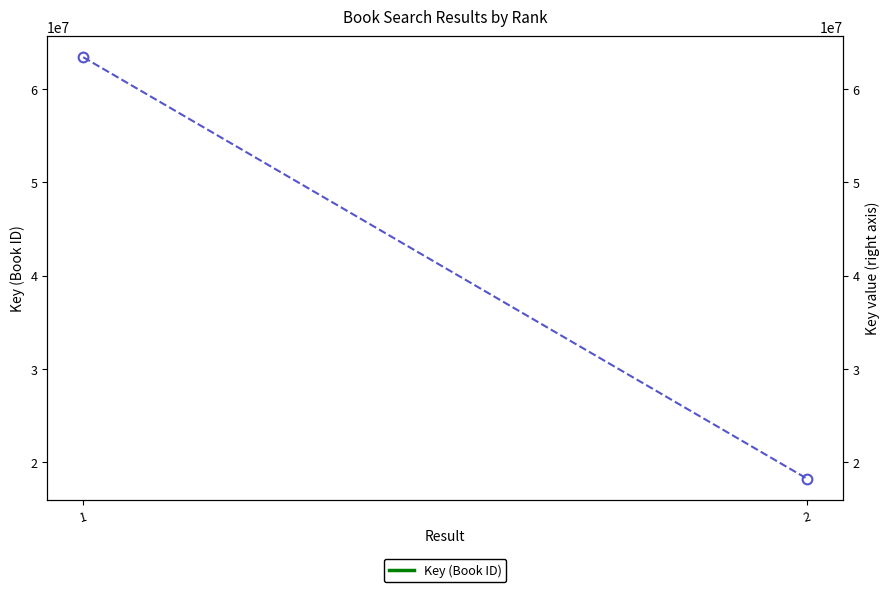

What is the value of the 1st point from the left?

63426182